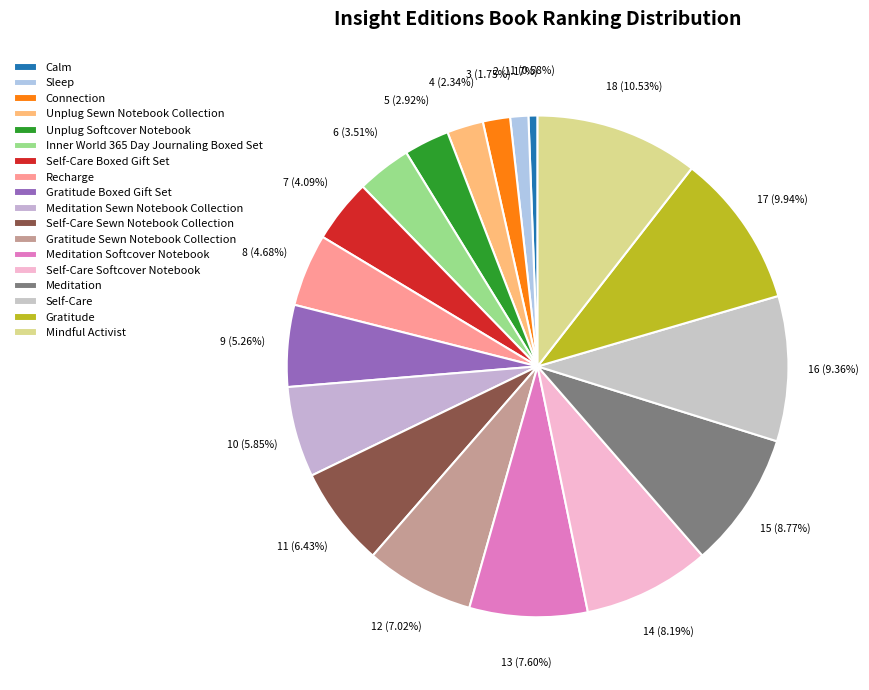

What is the smallest slice in the pie chart?

Calm